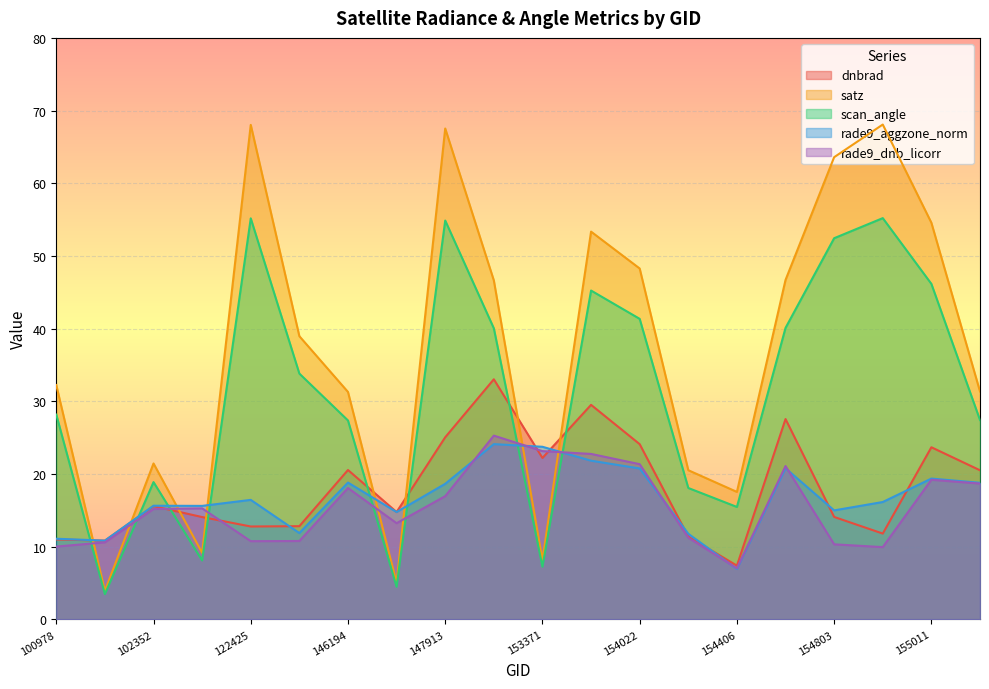

Which series has the largest total across all categories?

satz